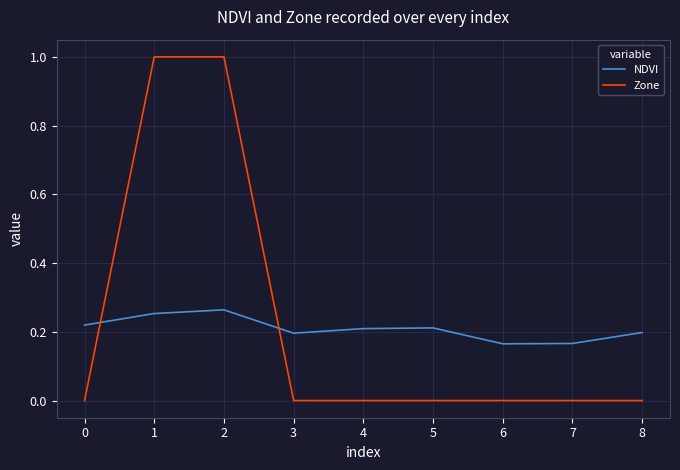

What is the difference between the highest and lowest values at 1?

0.7